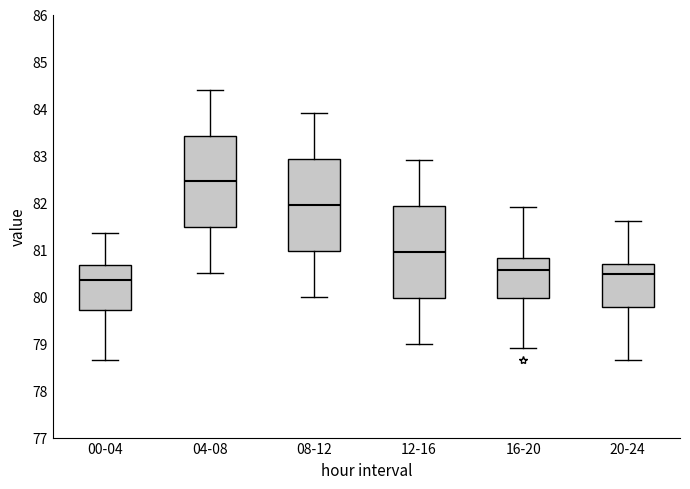

Which box's median line is the lowest?

00-04